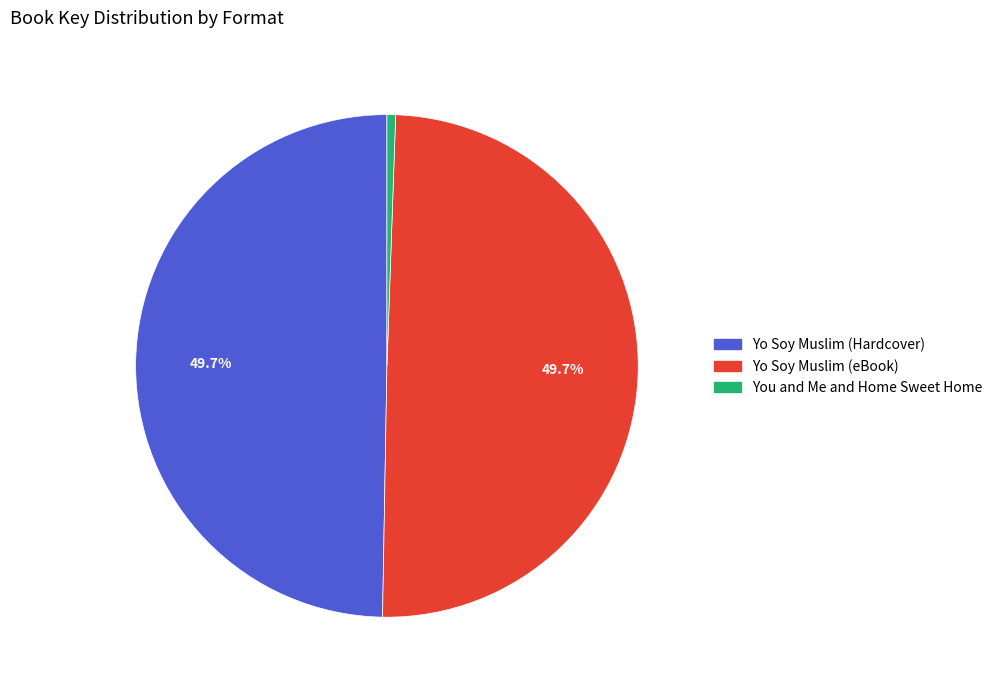

Combined, do Yo Soy Muslim (eBook) and You and Me and Home Sweet Home account for over 50%?

Yes